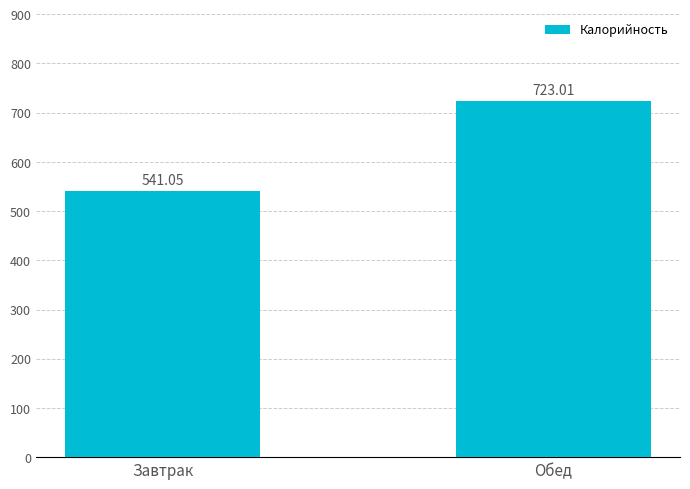

How many values exceed 723?

1